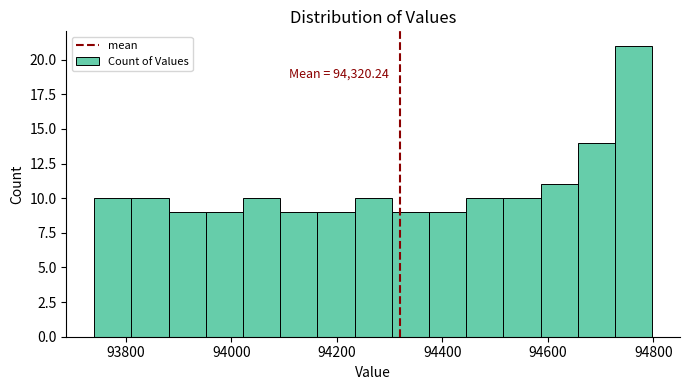

Around what value on the x-axis is the tallest bar? Give the approximate position of its centre, as read against the axis.

94760